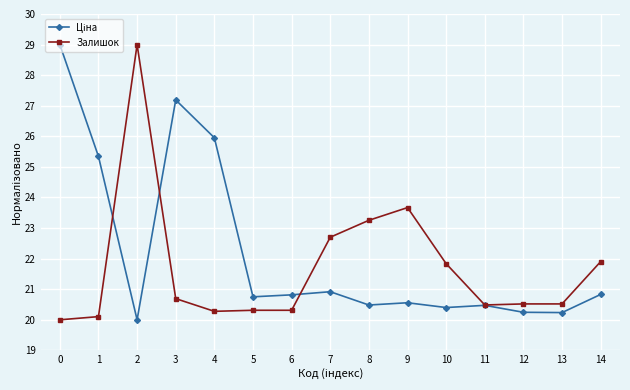

What is the value of the Залишок point at the 8th from the left?

22.7